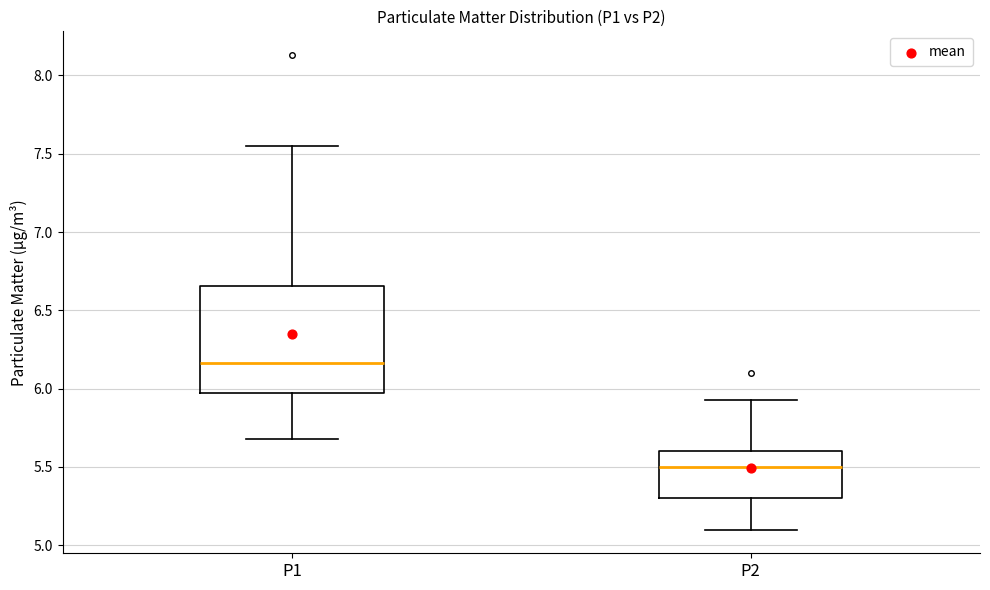

Which box has the highest median line?

P1